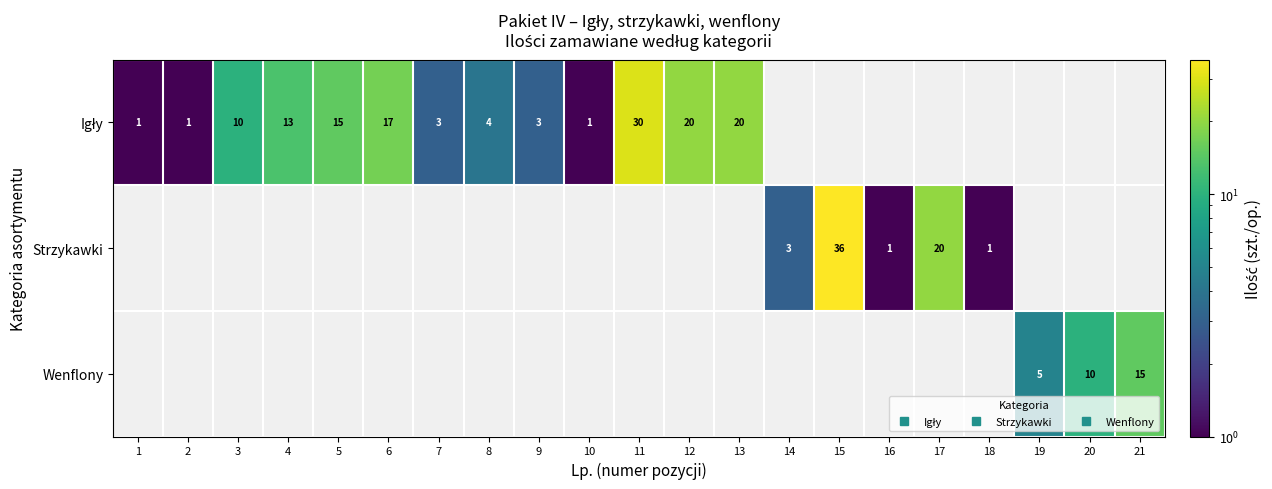

Count the number of data series in this chart.

3